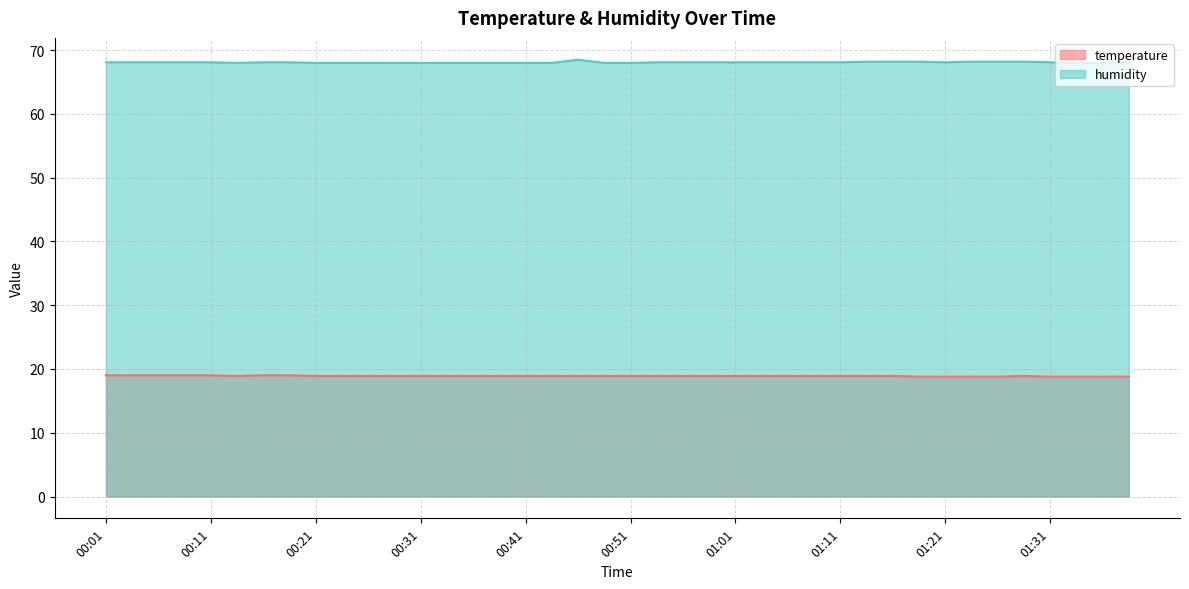

At how many categories does at least one series exceed 19?

40